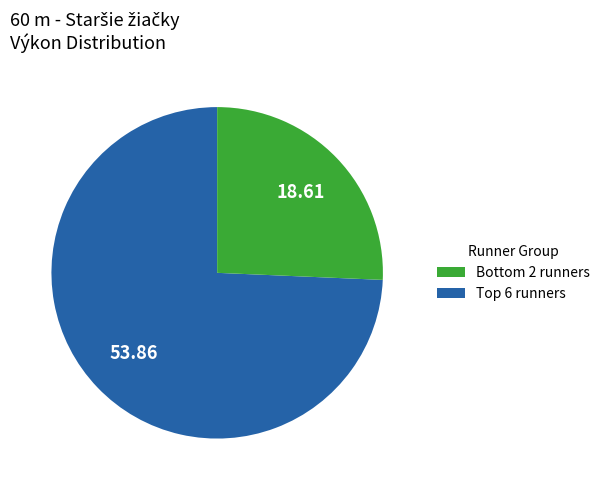

Is there a majority slice in this chart?

Yes